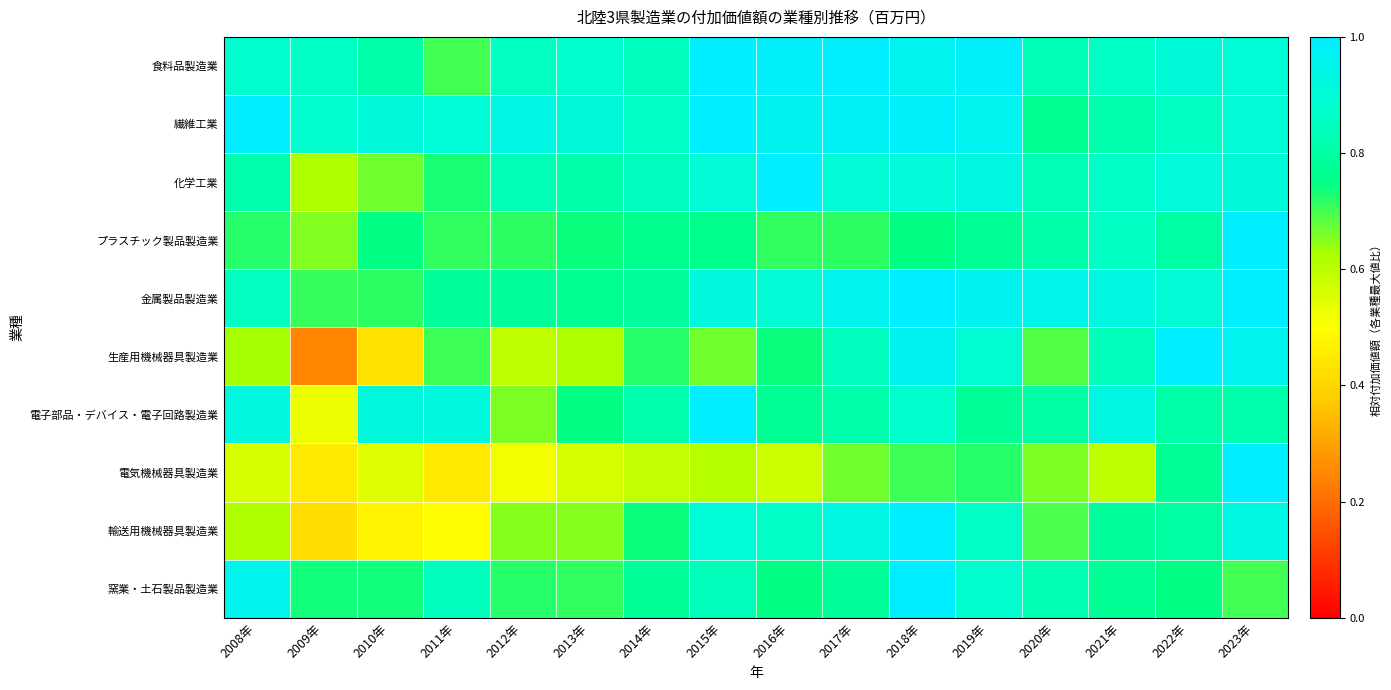

Reading right to left, what are all the values shown in this chart?

食料品製造業: 2023年=0.9	2022年=0.9	2021年=0.9	2020年=0.8	2019年=1.0	2018年=1.0	2017年=1.0	2016年=1.0	2015年=1.0	2014年=0.8	2013年=0.9	2012年=0.9	2011年=0.7	2010年=0.8	2009年=0.9	2008年=0.9
繊維工業: 2023年=0.9	2022年=0.9	2021年=0.8	2020年=0.8	2019年=1.0	2018年=1.0	2017年=1.0	2016年=1.0	2015年=1.0	2014年=0.9	2013年=0.9	2012年=0.9	2011年=0.9	2010年=0.9	2009年=0.9	2008年=1.0
化学工業: 2023年=0.9	2022年=0.9	2021年=0.9	2020年=0.8	2019年=0.9	2018年=0.9	2017年=0.9	2016年=1.0	2015年=0.9	2014年=0.8	2013年=0.8	2012年=0.8	2011年=0.7	2010年=0.7	2009年=0.6	2008年=0.8
プラスチック製品製造業: 2023年=1.0	2022年=0.8	2021年=0.9	2020年=0.8	2019年=0.8	2018年=0.7	2017年=0.7	2016年=0.7	2015年=0.8	2014年=0.8	2013年=0.7	2012年=0.7	2011年=0.7	2010年=0.7	2009年=0.7	2008年=0.7
金属製品製造業: 2023年=1.0	2022年=0.9	2021年=0.9	2020年=0.9	2019年=1.0	2018年=1.0	2017年=1.0	2016年=0.9	2015年=0.9	2014年=0.8	2013年=0.8	2012年=0.8	2011年=0.8	2010年=0.7	2009年=0.7	2008年=0.9
生産用機械器具製造業: 2023年=1.0	2022年=1.0	2021年=0.8	2020年=0.7	2019年=0.9	2018年=1.0	2017年=0.9	2016年=0.7	2015年=0.7	2014年=0.7	2013年=0.6	2012年=0.6	2011年=0.7	2010年=0.4	2009年=0.2	2008年=0.6
電子部品・デバイス・電子回路製造業: 2023年=0.8	2022年=0.8	2021年=0.9	2020年=0.8	2019年=0.8	2018年=0.9	2017年=0.8	2016年=0.8	2015年=1.0	2014年=0.8	2013年=0.7	2012年=0.7	2011年=0.9	2010年=0.9	2009年=0.5	2008年=0.9
電気機械器具製造業: 2023年=1.0	2022年=0.8	2021年=0.6	2020年=0.7	2019年=0.7	2018年=0.7	2017年=0.7	2016年=0.6	2015年=0.6	2014年=0.6	2013年=0.6	2012年=0.5	2011年=0.4	2010年=0.5	2009年=0.4	2008年=0.6
輸送用機械器具製造業: 2023年=0.9	2022年=0.8	2021年=0.8	2020年=0.7	2019年=0.9	2018年=1.0	2017年=0.9	2016年=0.9	2015年=0.9	2014年=0.7	2013年=0.7	2012年=0.6	2011年=0.5	2010年=0.5	2009年=0.4	2008年=0.6
窯業・土石製品製造業: 2023年=0.7	2022年=0.7	2021年=0.8	2020年=0.8	2019年=0.9	2018年=1.0	2017年=0.8	2016年=0.7	2015年=0.8	2014年=0.8	2013年=0.7	2012年=0.7	2011年=0.8	2010年=0.7	2009年=0.7	2008年=1.0